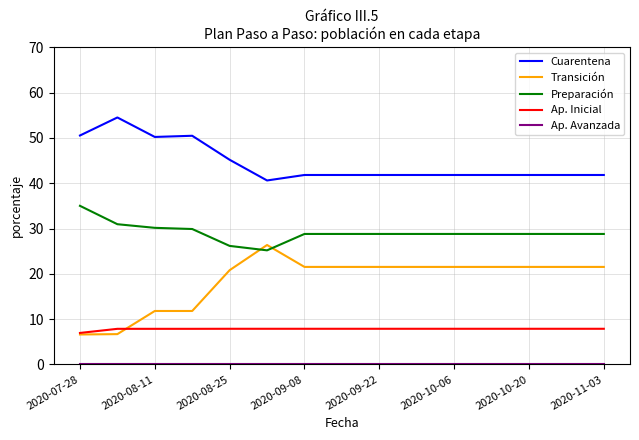

True or false: Preparación and Cuarentena cross at least once.

False